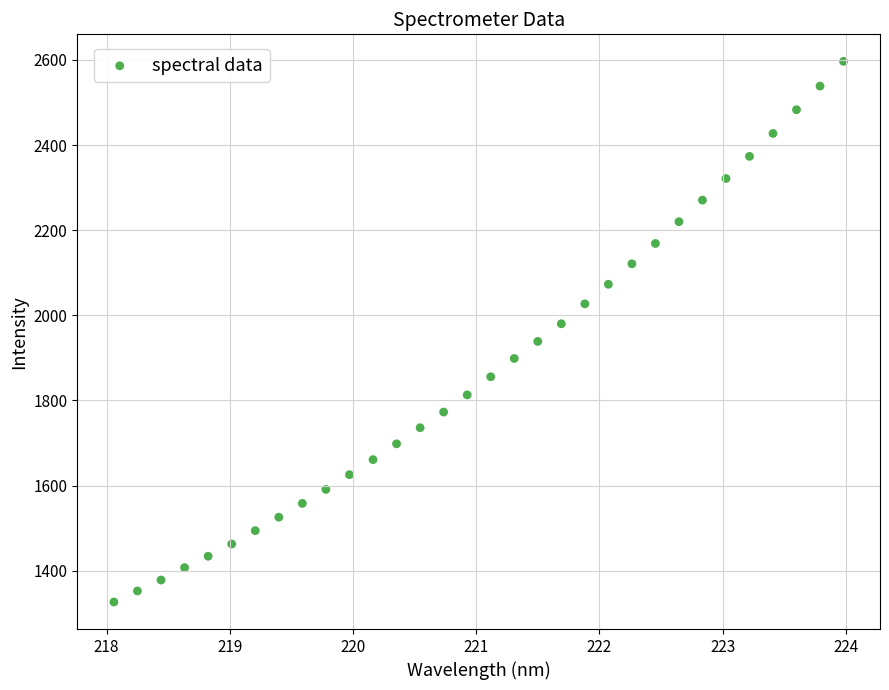

What is the range of Y values (max minus min)?

1270.3